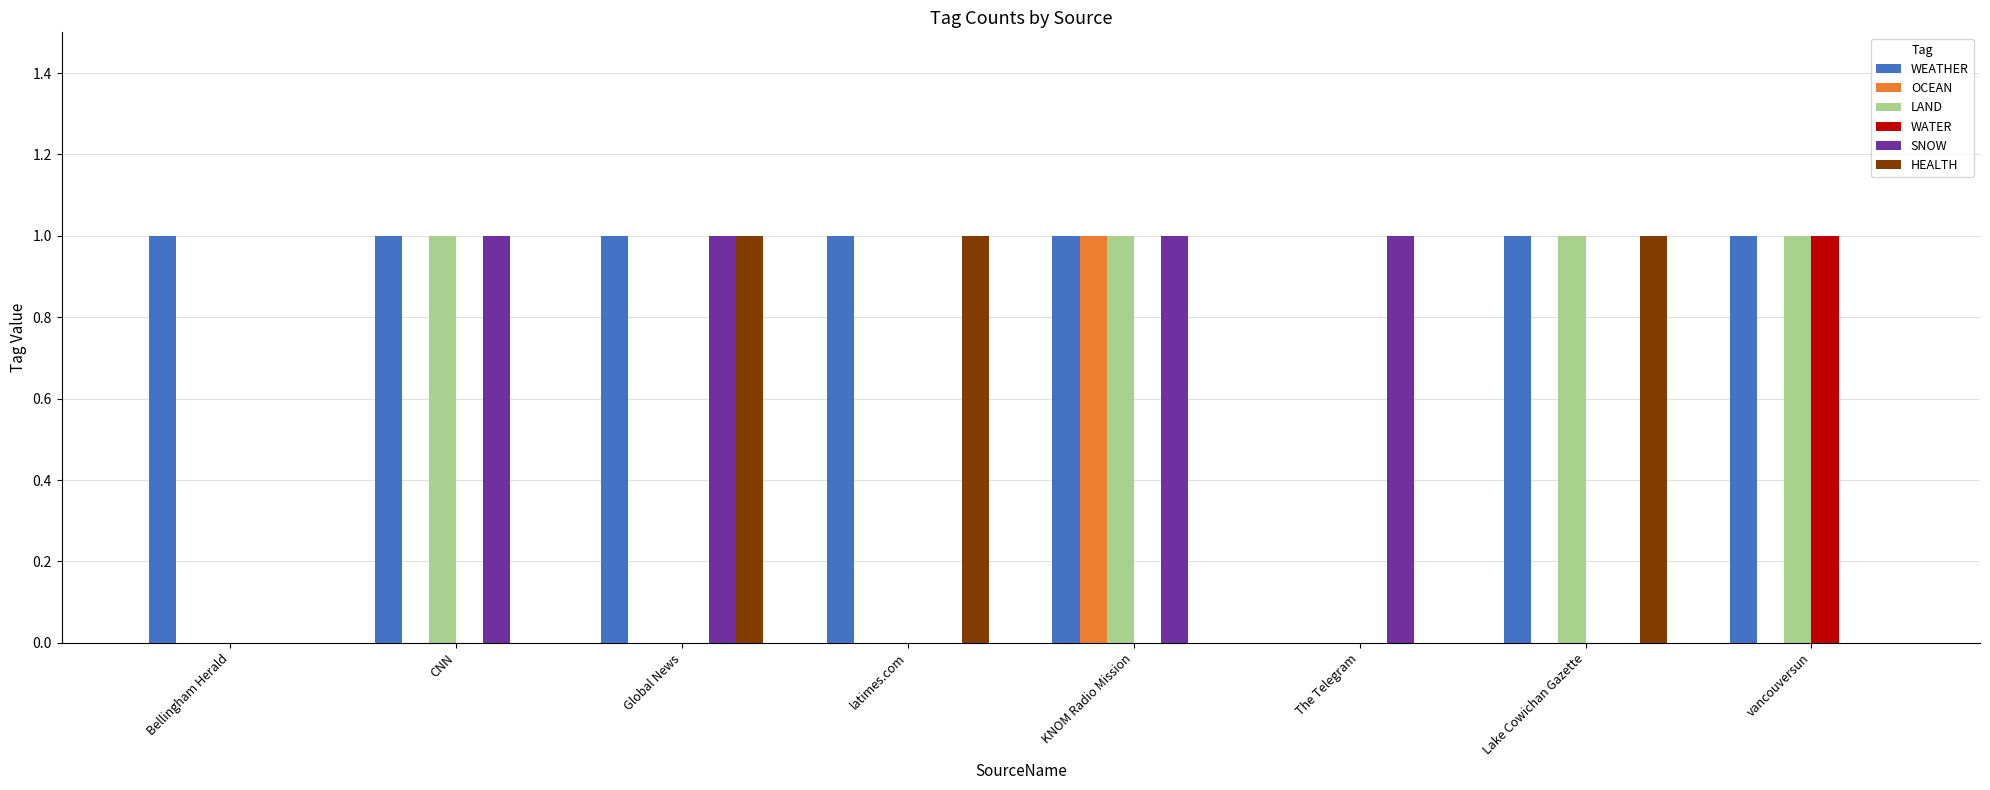

Does the chart contain stacked bars?

No